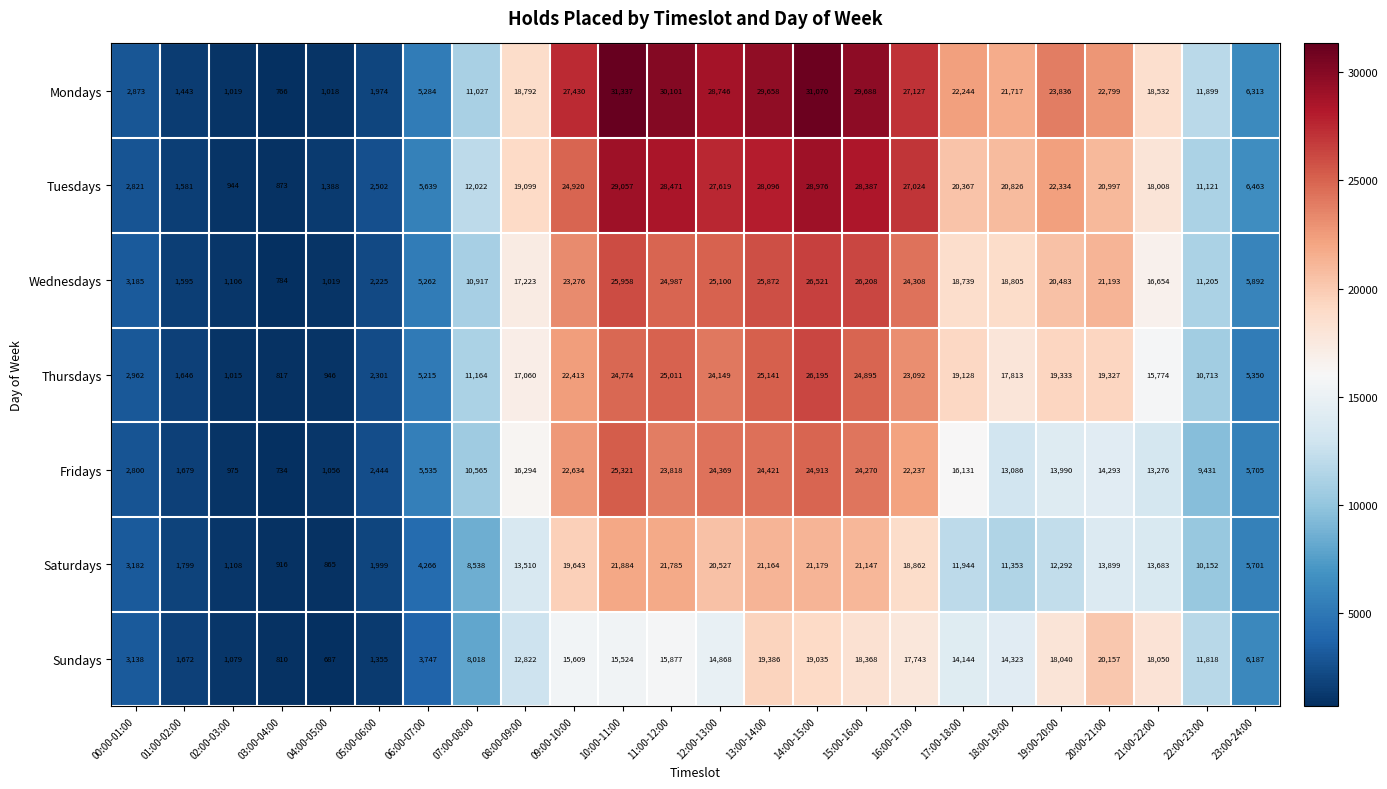

What value does the Mondays series have at 23:00-24:00?

6313